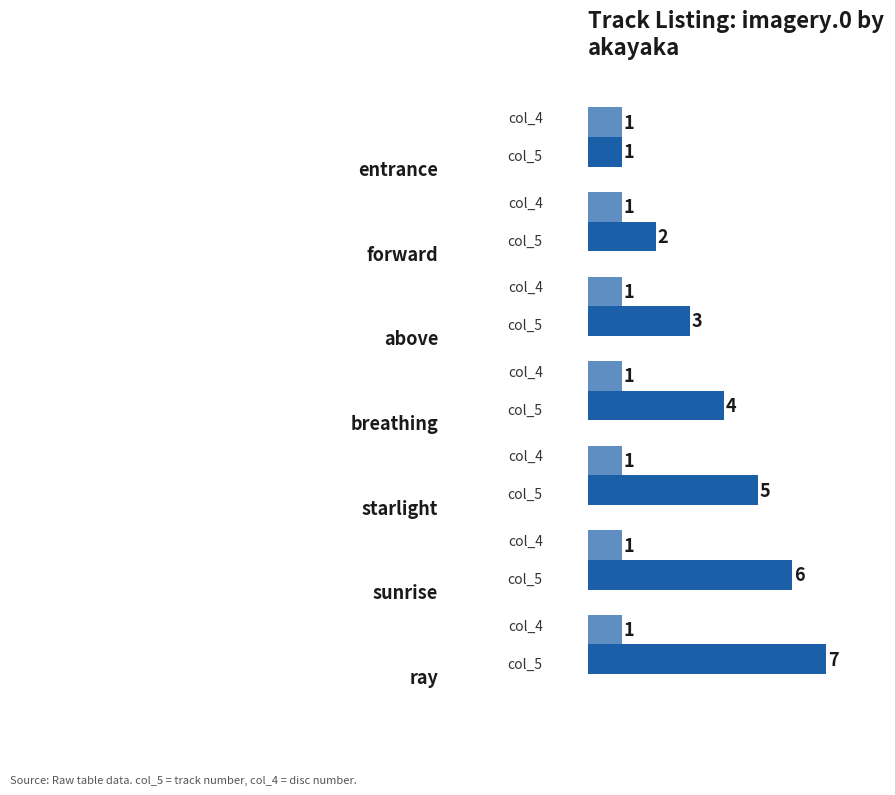

How many series are shown in this chart?

2